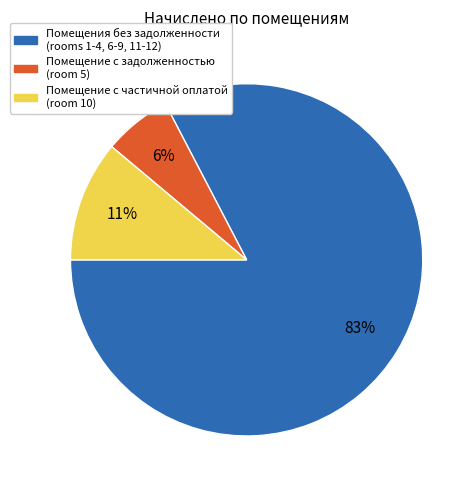

To the nearest percent, what is the average slice percentage?

33%